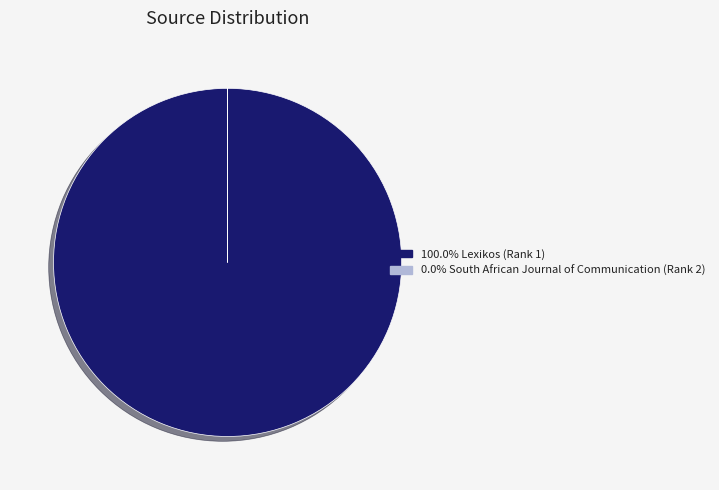

Is there a majority slice in this chart?

Yes